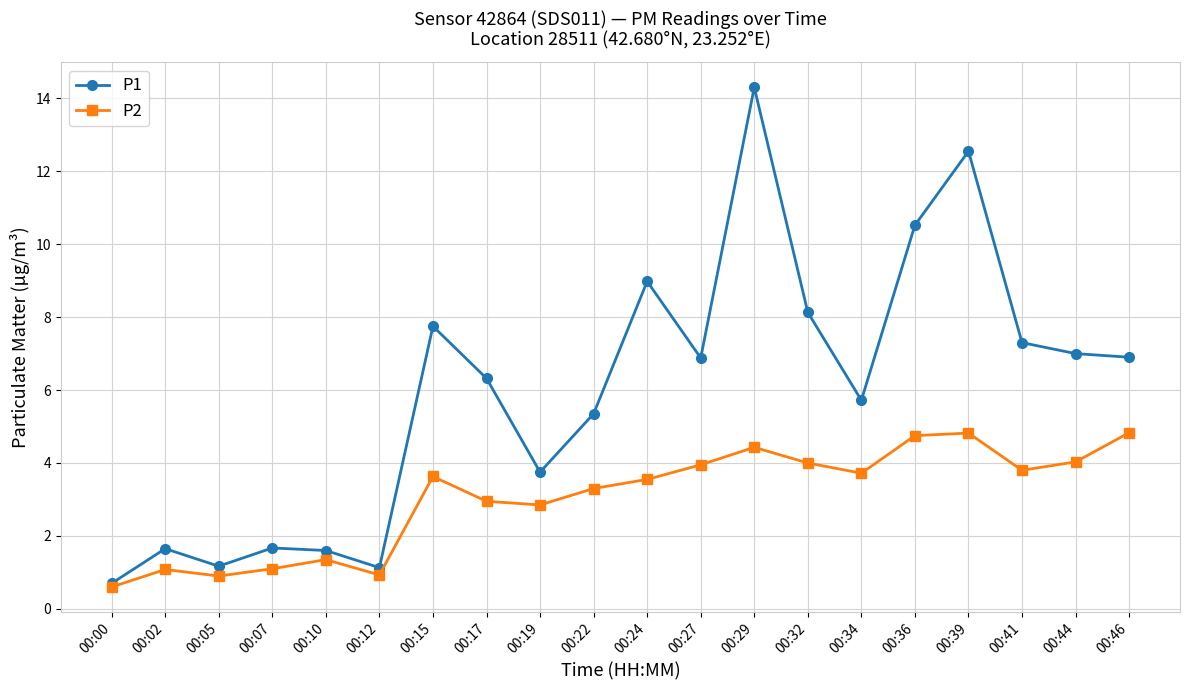

At which category does P2 reach its first local valley?

00:05